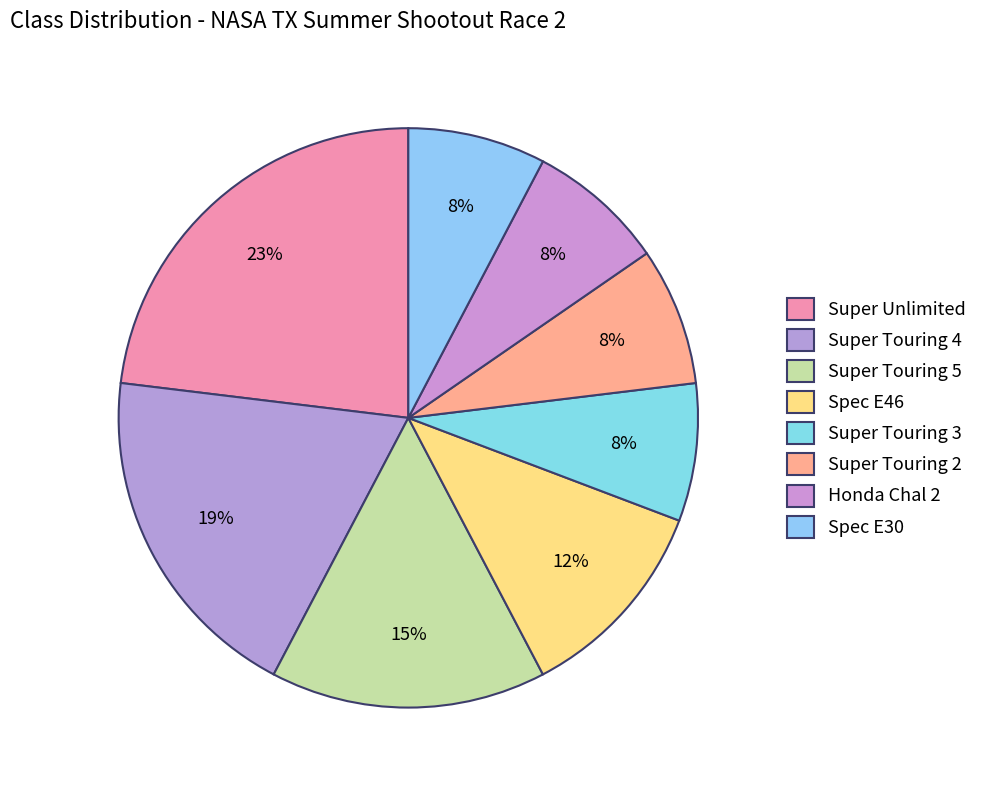

How many slices are in this pie chart?

8